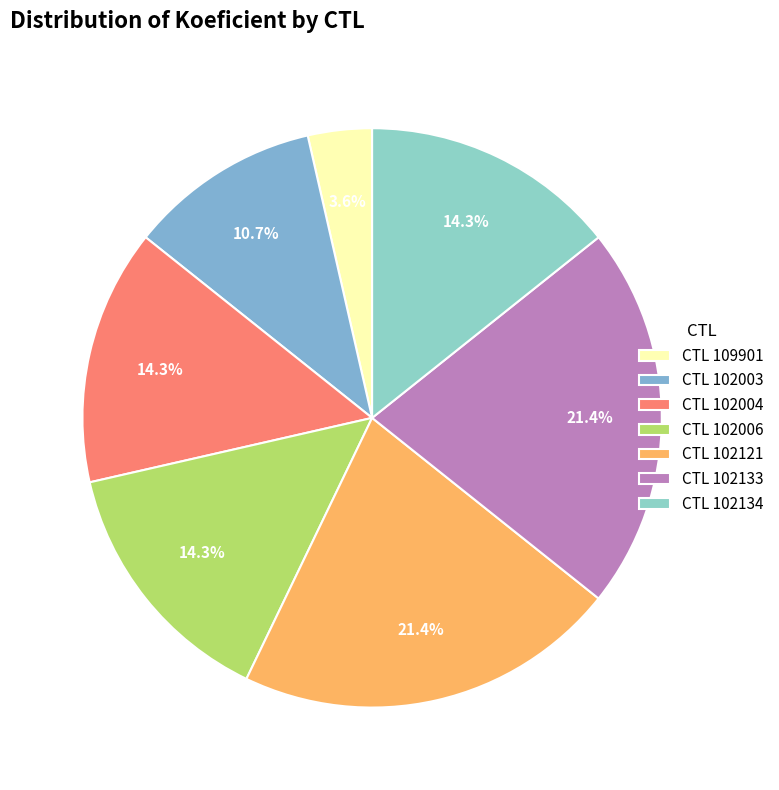

How many segments does this pie chart have?

7